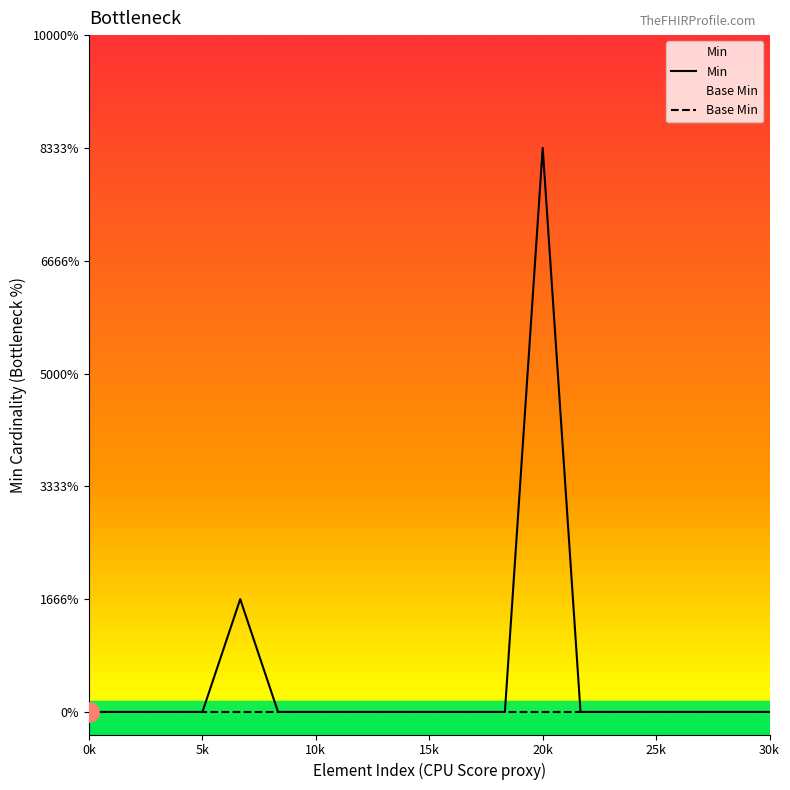

Which category has the highest value in the Min series?

20k